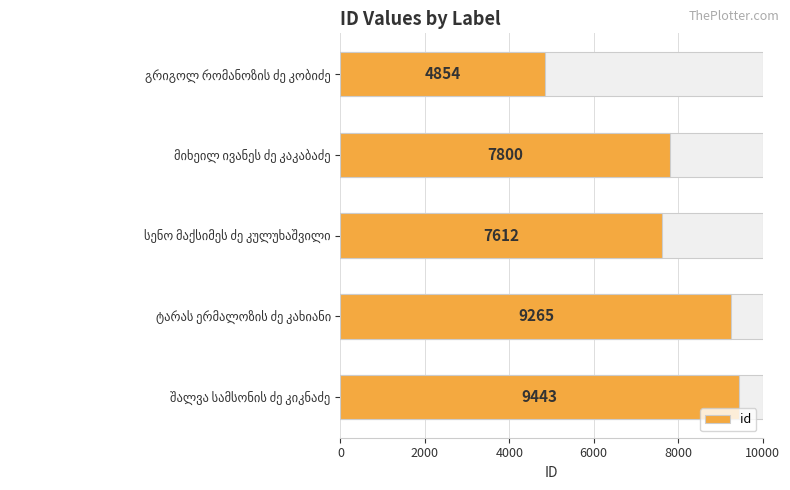

What is the difference between the maximum and second lowest values?

1831